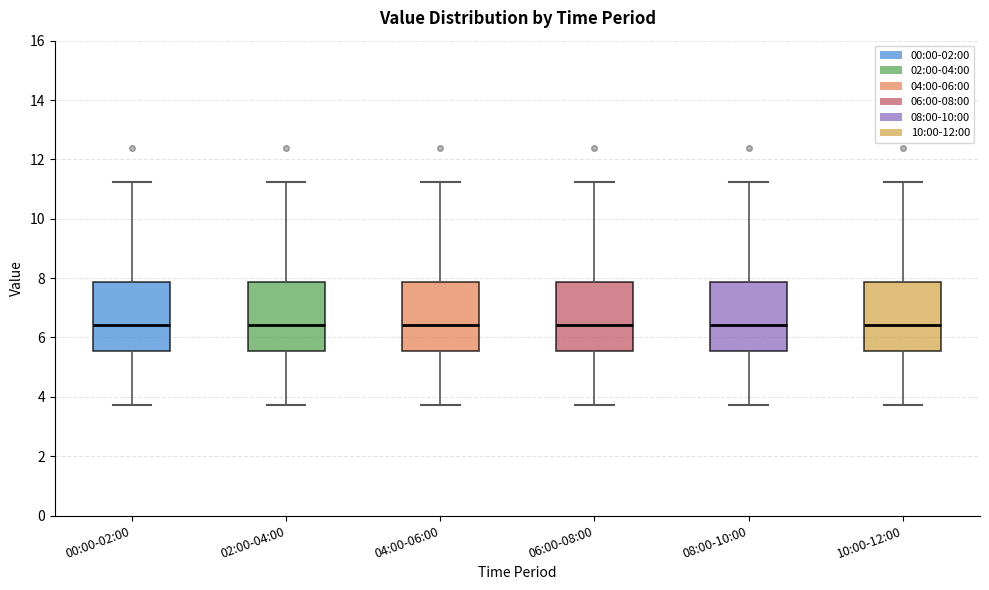

Where does the lower whisker of the box for 04:00-06:00 end on the y-axis? The values are not printed on the chart, so give them approximately, as read against the axis.

3.8